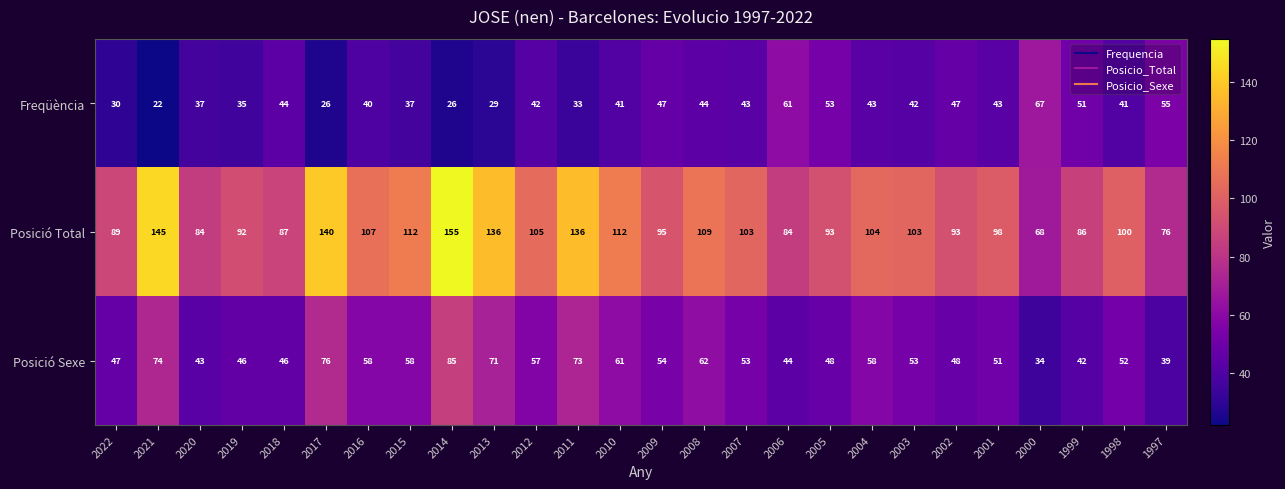

Rank the series by their average value, from lowest to highest.

Freqüència, Posició Sexe, Posició Total